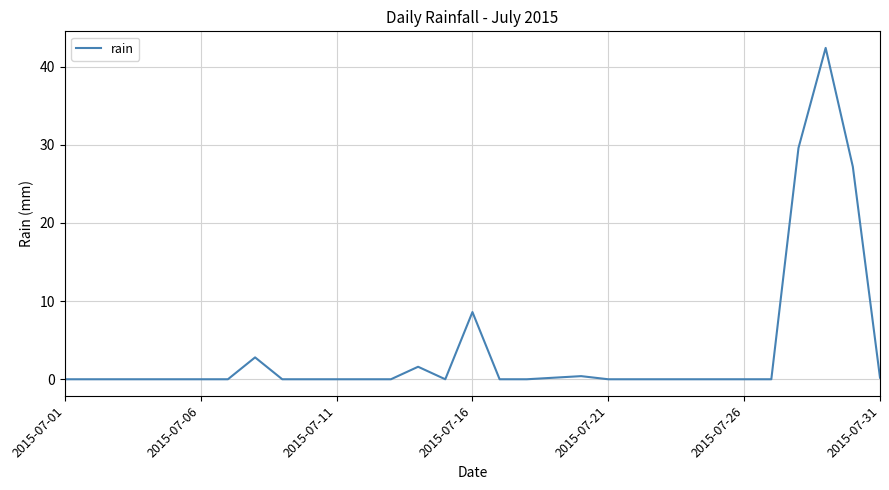

What is the maximum value shown in the chart?

42.4